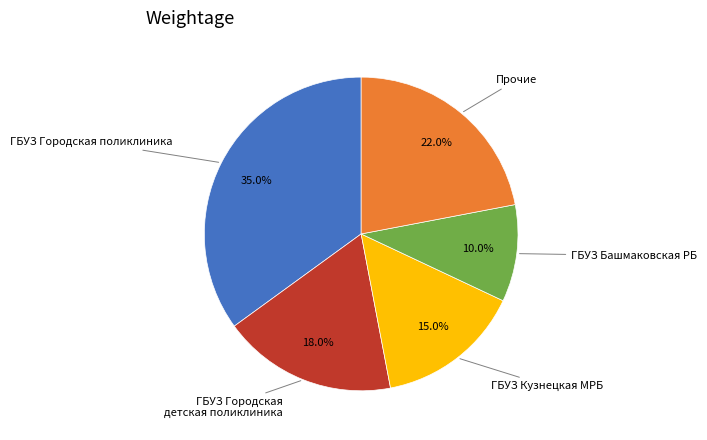

To the nearest percent, what is the difference between the largest and smallest slice percentages?

25%